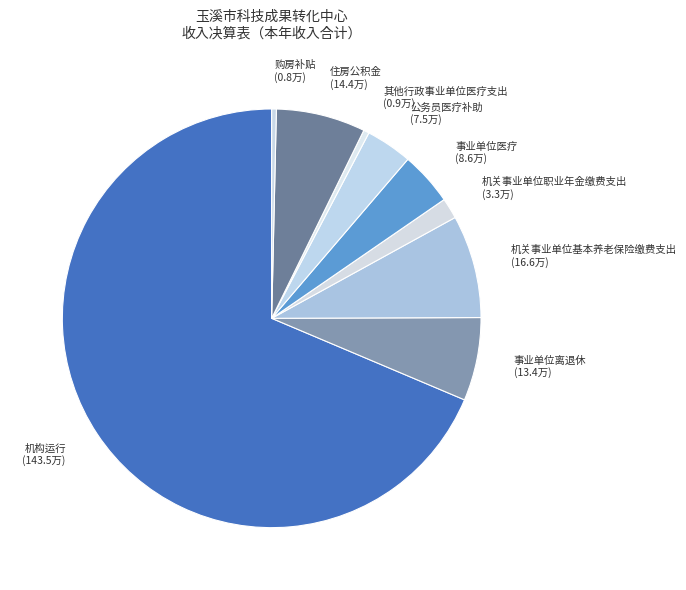

True or false: 购房补贴 (0.8万) accounts for 11% of the total.

False